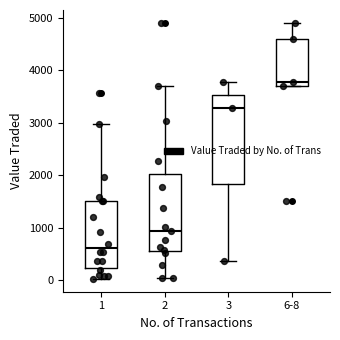

Reading left to right, read every box against the y-axis: the position of its median line, the range the box covers, and the ends of its whiskers. The values are not printed on the chart, so give them approximately, as read against the axis.

1: median 600, box 200 to 1500, whiskers 0 to 3000
2: median 900, box 600 to 2000, whiskers 0 to 3700
3: median 3300, box 1800 to 3500, whiskers 400 to 3800
6-8: median 3800, box 3700 to 4600, whiskers 3700 to 4900